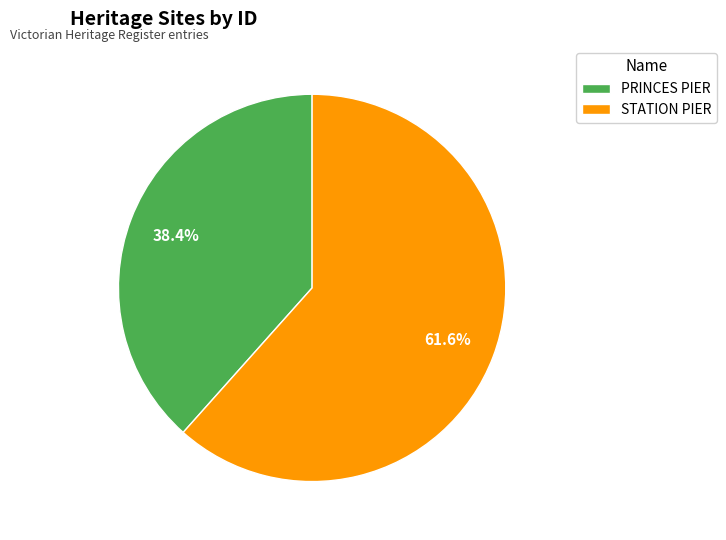

How many slices are in this pie chart?

2